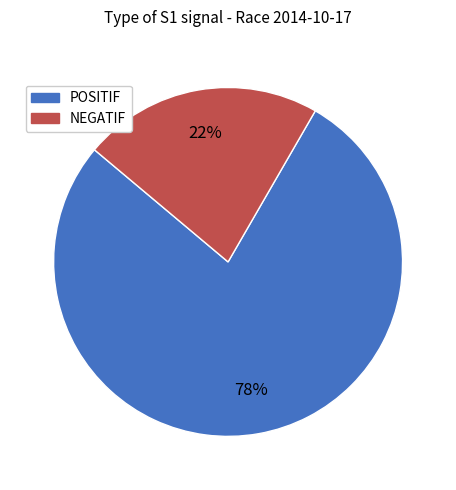

Is NEGATIF the majority of the pie?

No